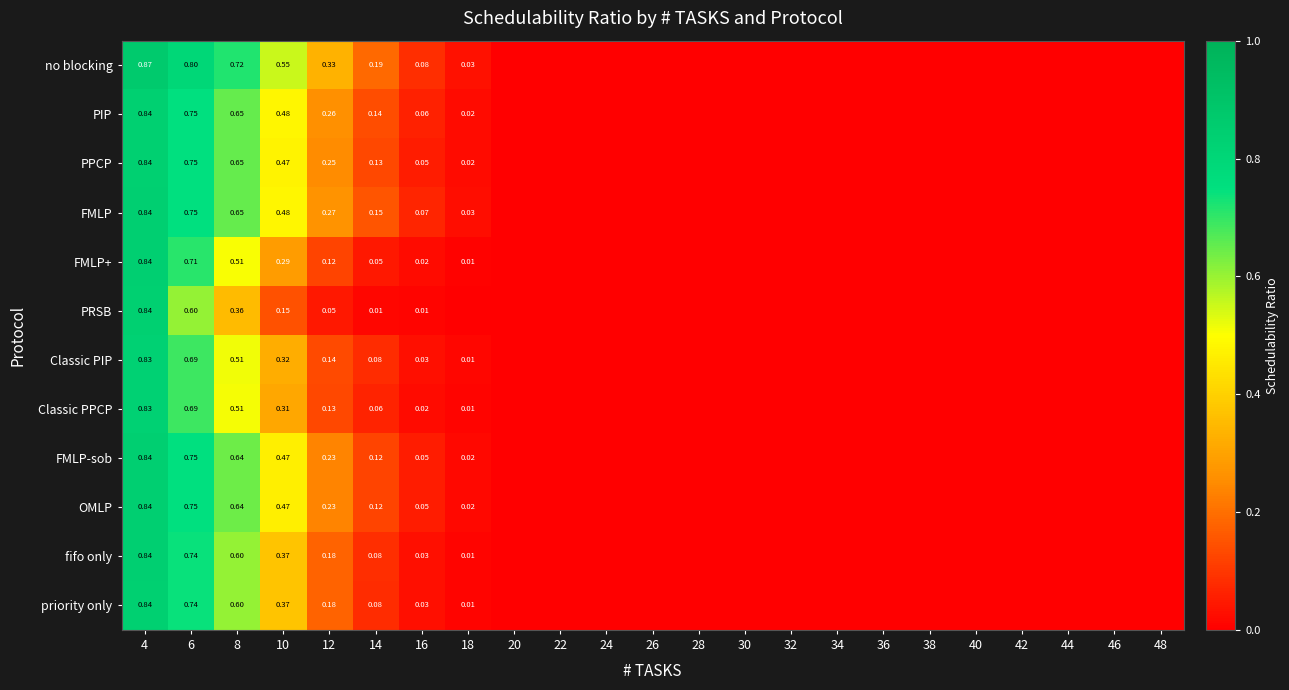

At which category is the sum across all series the highest?

4